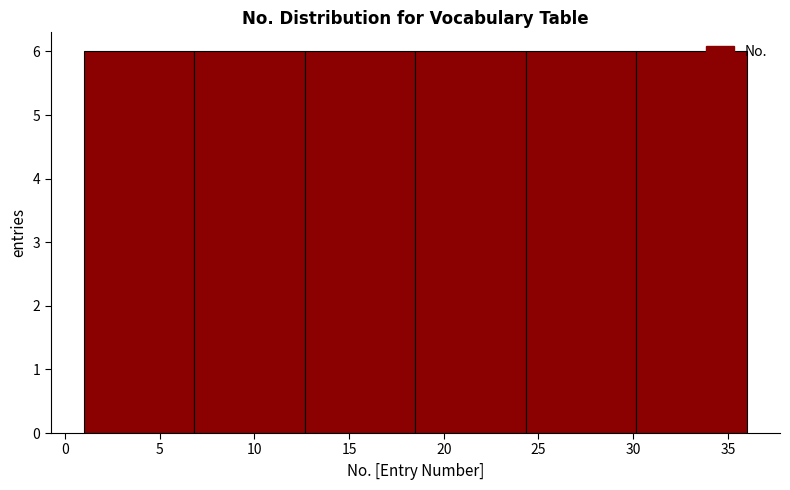

What is the height of the bar covering 24.5 to 30.0 on the x-axis? Neither the bar edges nor the heights are printed on the chart, so give them approximately, as read against the axes.

6